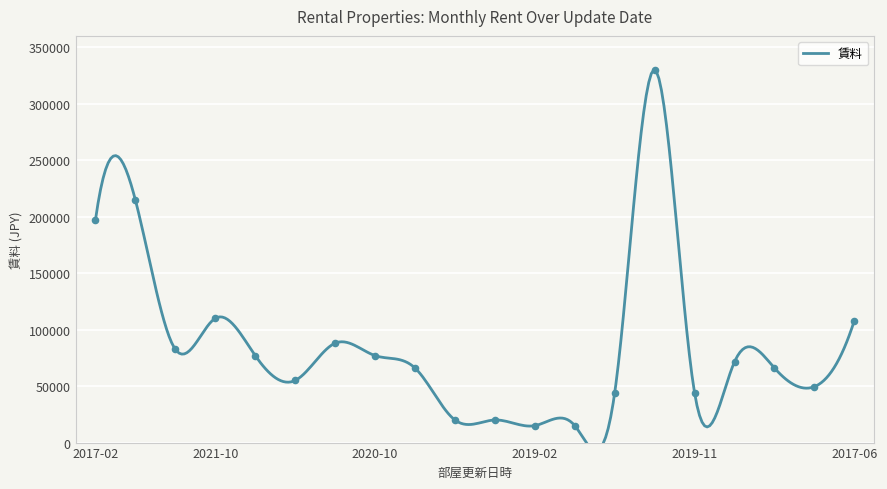

What is the change in value from 2017-02 to 2020-12?

-131200